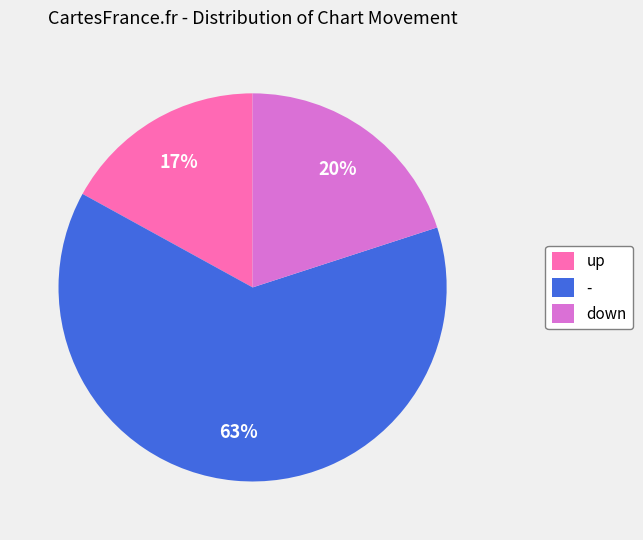

To the nearest percent, what portion does - represent?

63%